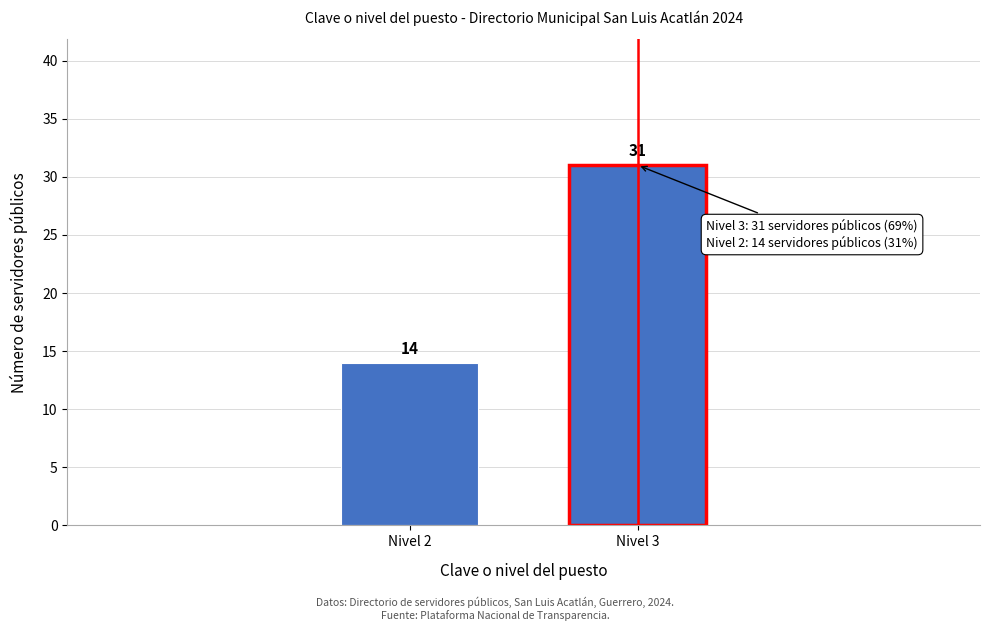

Reading left to right, transcribe all the data shown in this chart.

Nivel 2=14	Nivel 3=31